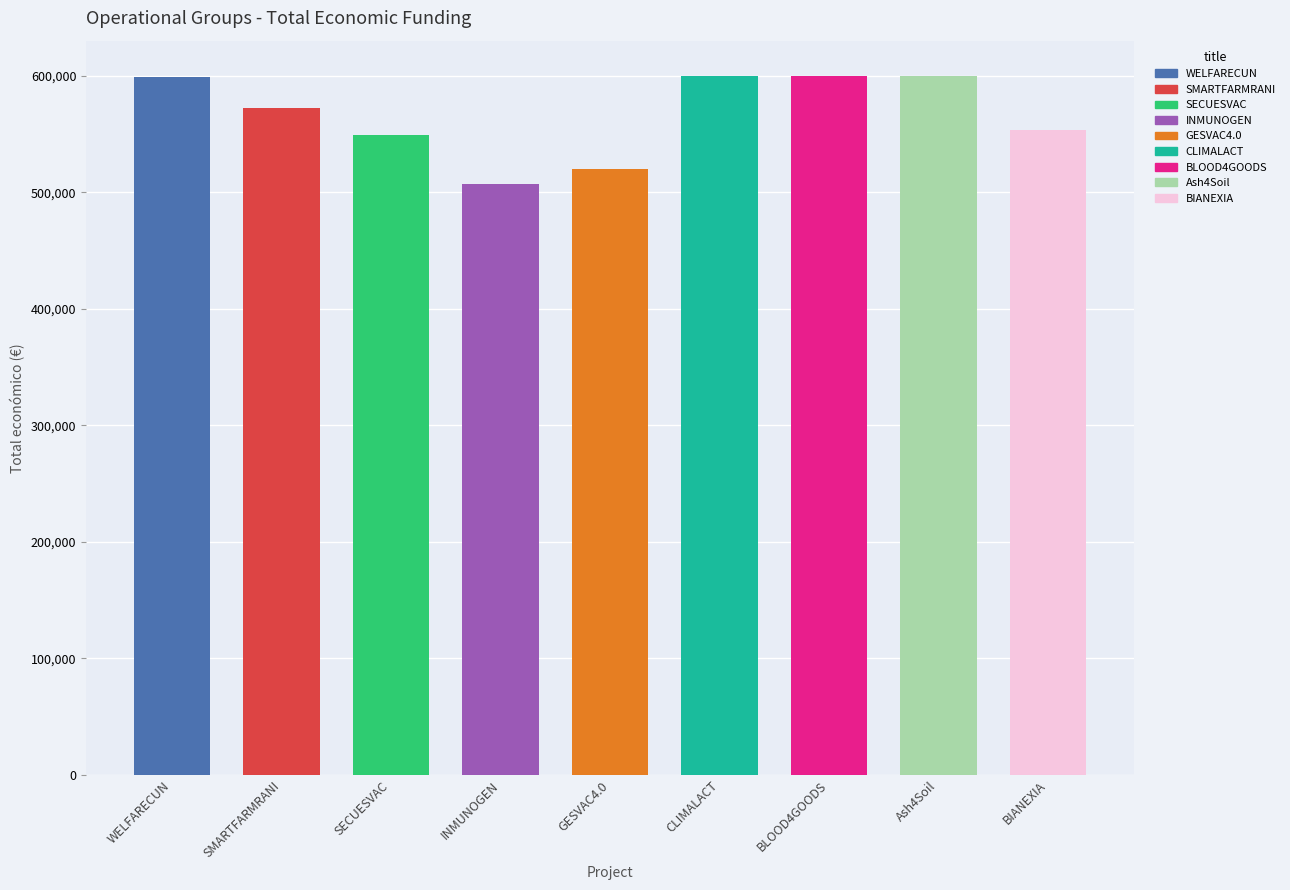

How many data points are above 571965?

4